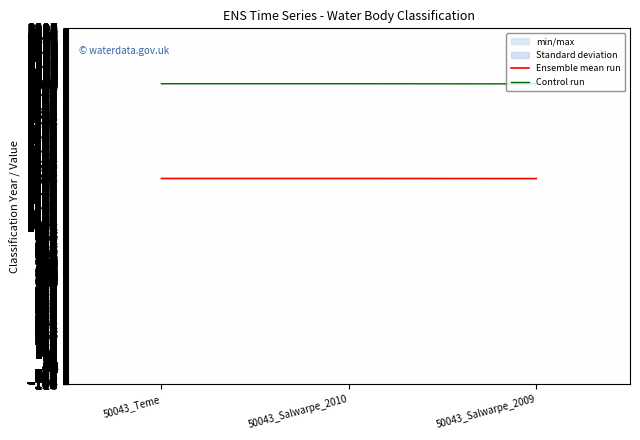

At how many categories does at least one series exceed 1525?

3